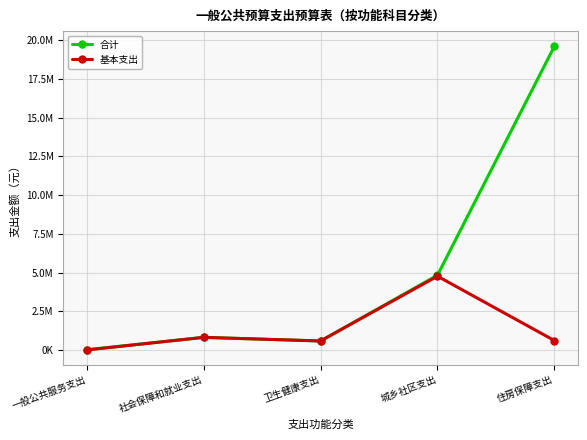

What are all the series names shown in the legend?

合计, 基本支出